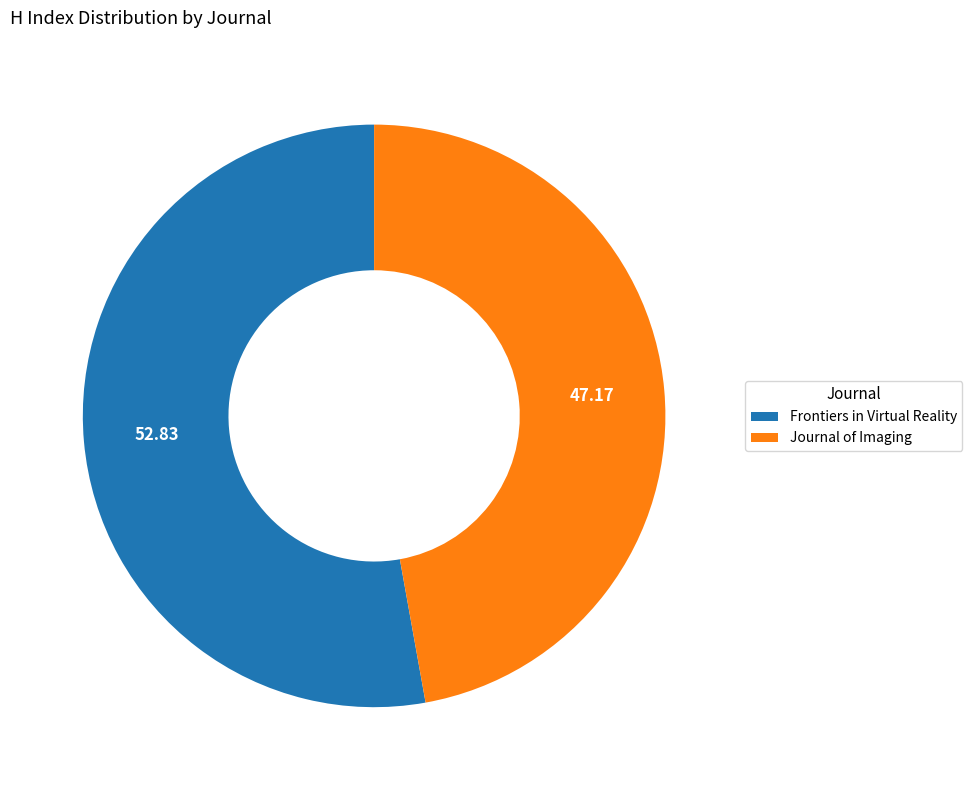

Rank the categories by value from lowest to highest.

Journal of Imaging, Frontiers in Virtual Reality